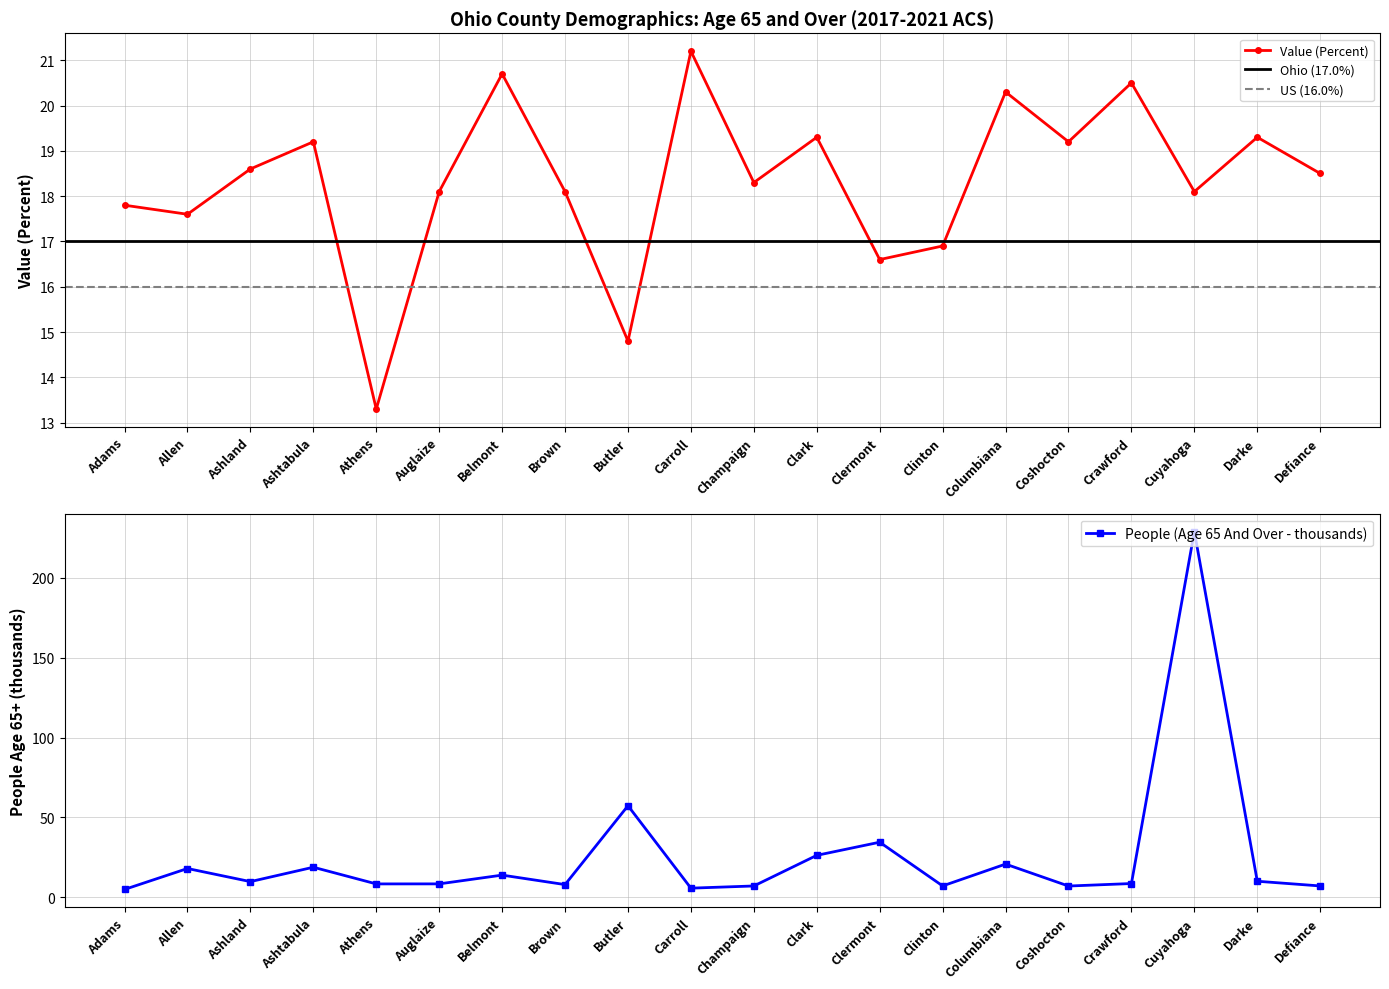

What are all the series names shown in the legend?

Value (Percent), People (Age 65 And Over - thousands)